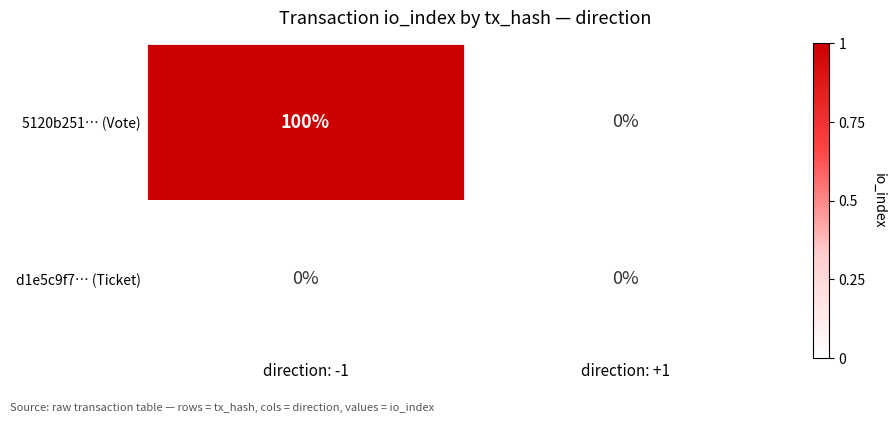

At which category is the sum across all series the highest?

direction: -1